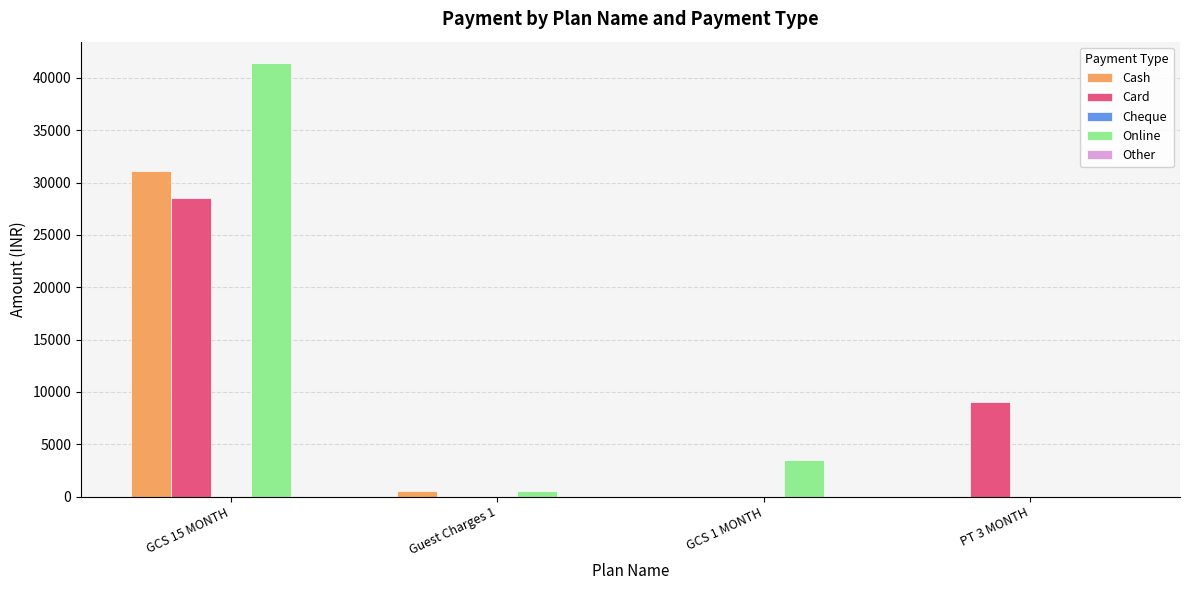

At which category does the chart reach its peak across all series?

GCS 15 MONTH